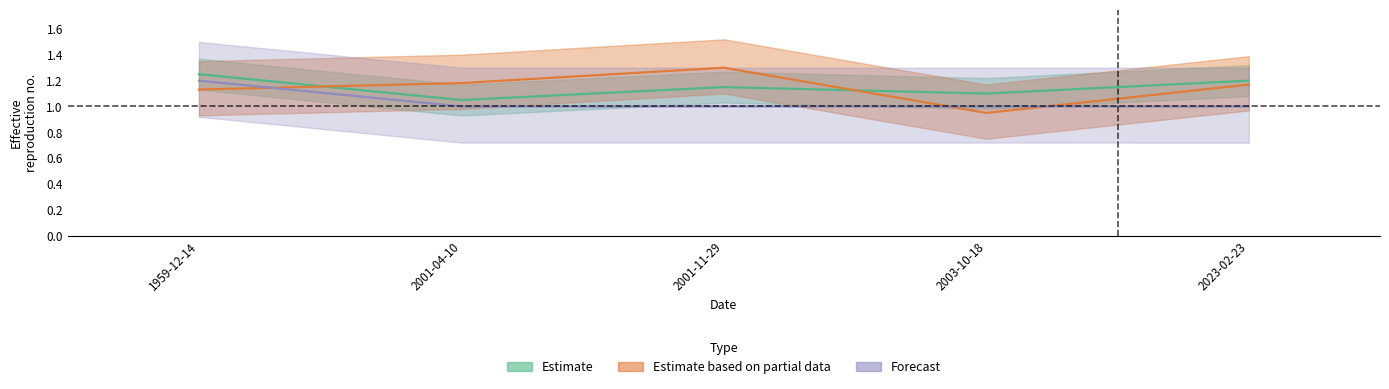

Which label corresponds to the largest value in the chart?

2001-11-29